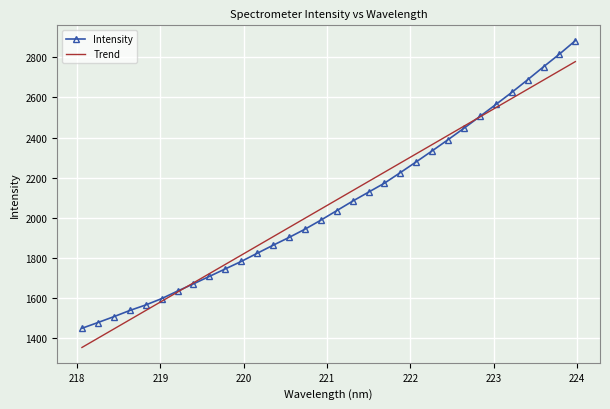

Rank the categories by value from lowest to highest.

218.0596, 218.2508, 218.442, 218.6332, 218.8244, 219.0156, 219.2067, 219.3979, 219.589, 219.7801, 219.9712, 220.1623, 220.3533, 220.5444, 220.7354, 220.9264, 221.1174, 221.3083, 221.4993, 221.6902, 221.8812, 222.0721, 222.263, 222.4538, 222.6447, 222.8355, 223.0264, 223.2172, 223.408, 223.5987, 223.7895, 223.9802